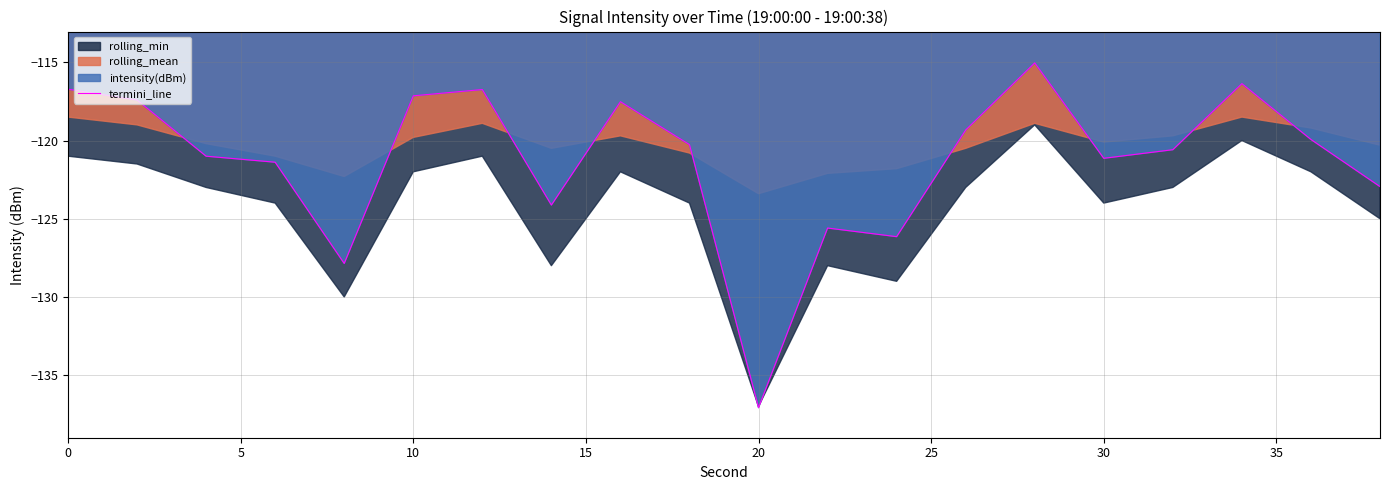

At which label does termini_line reach its minimum?

20